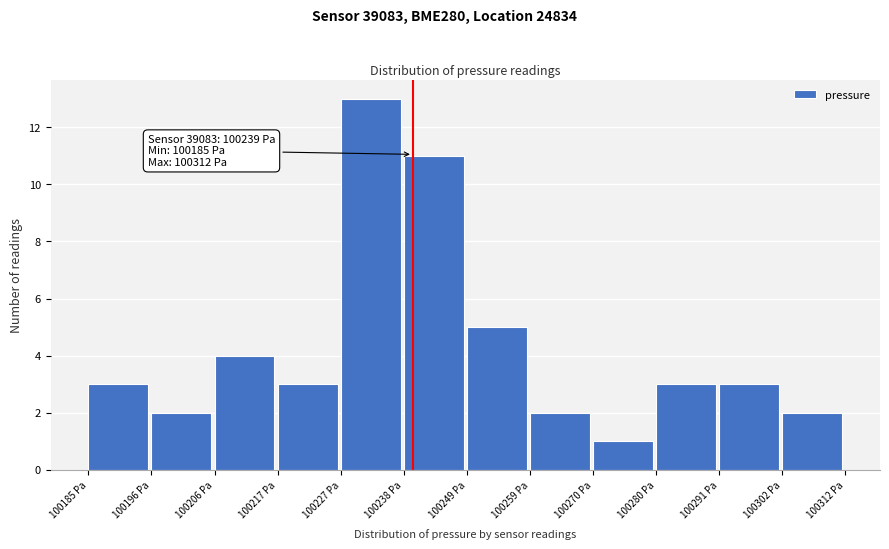

Over which range of the x-axis is the bar tallest?

100228 to 100238